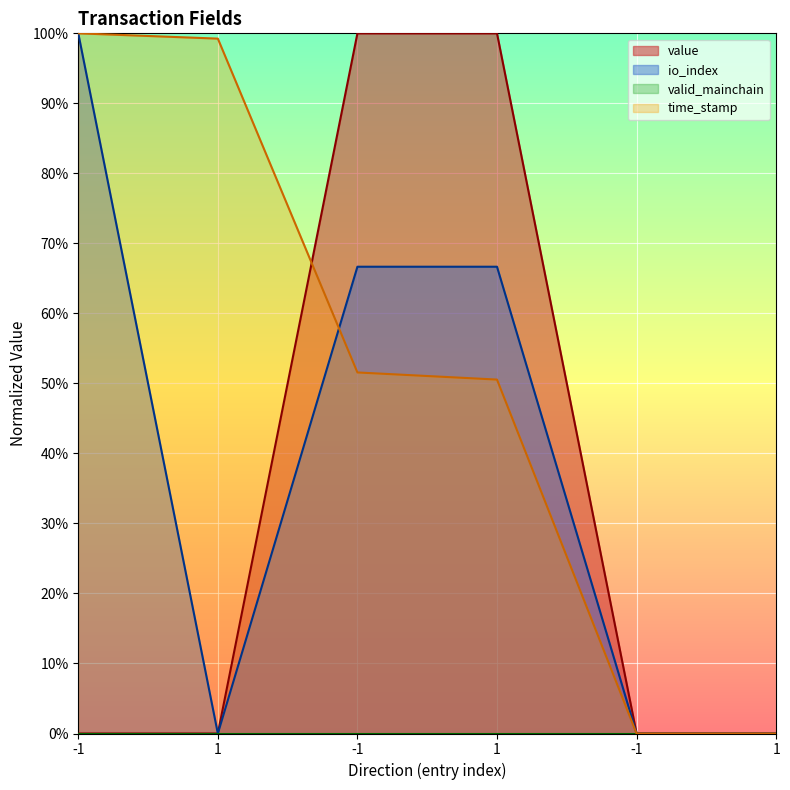

At which label does time_stamp_norm reach its peak?

-1